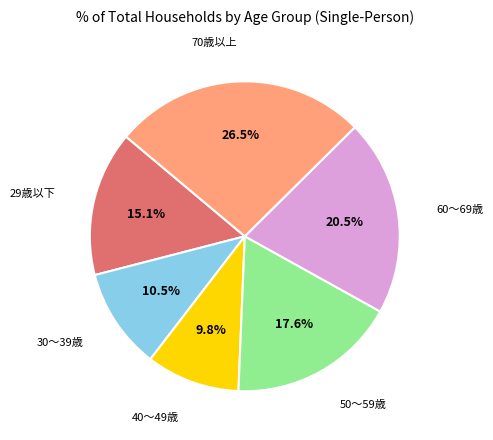

The 50～59歳 slice represents 7% of the pie. True or false?

False